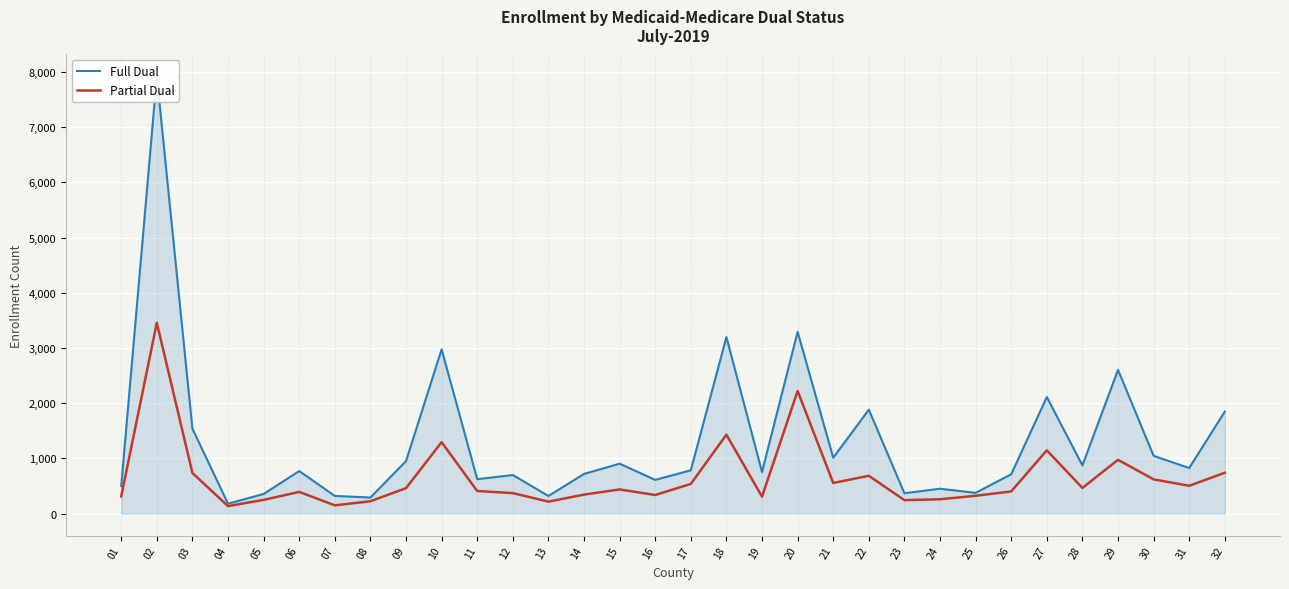

List the series in order of their peak value, highest first.

Full Dual, Partial Dual